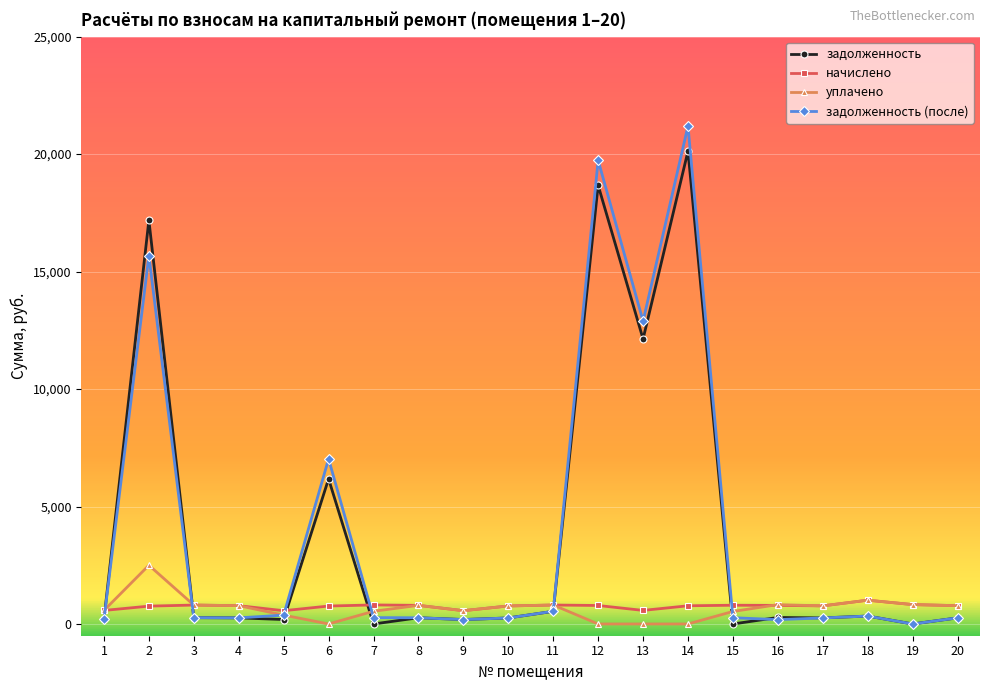

What is the spread (max minus min) of values at 6?

7024.4